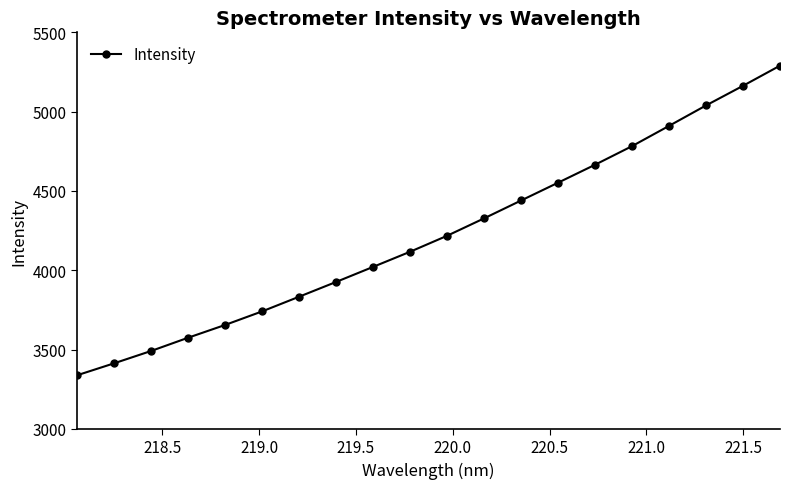

What is the difference between the second highest and minimum values?

1825.5